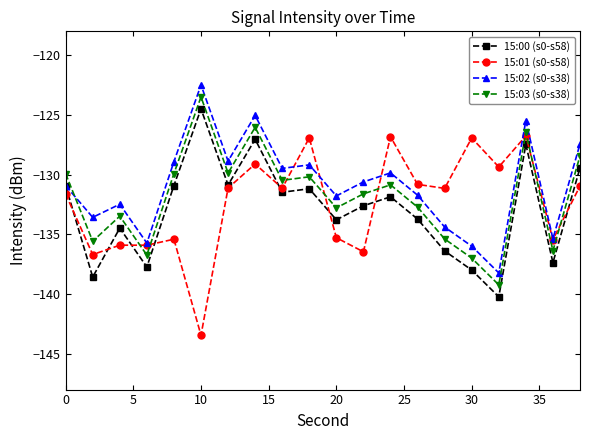

True or false: 15:03 (s0-s38) and 15:00 (s0-s58) intersect in this chart.

False